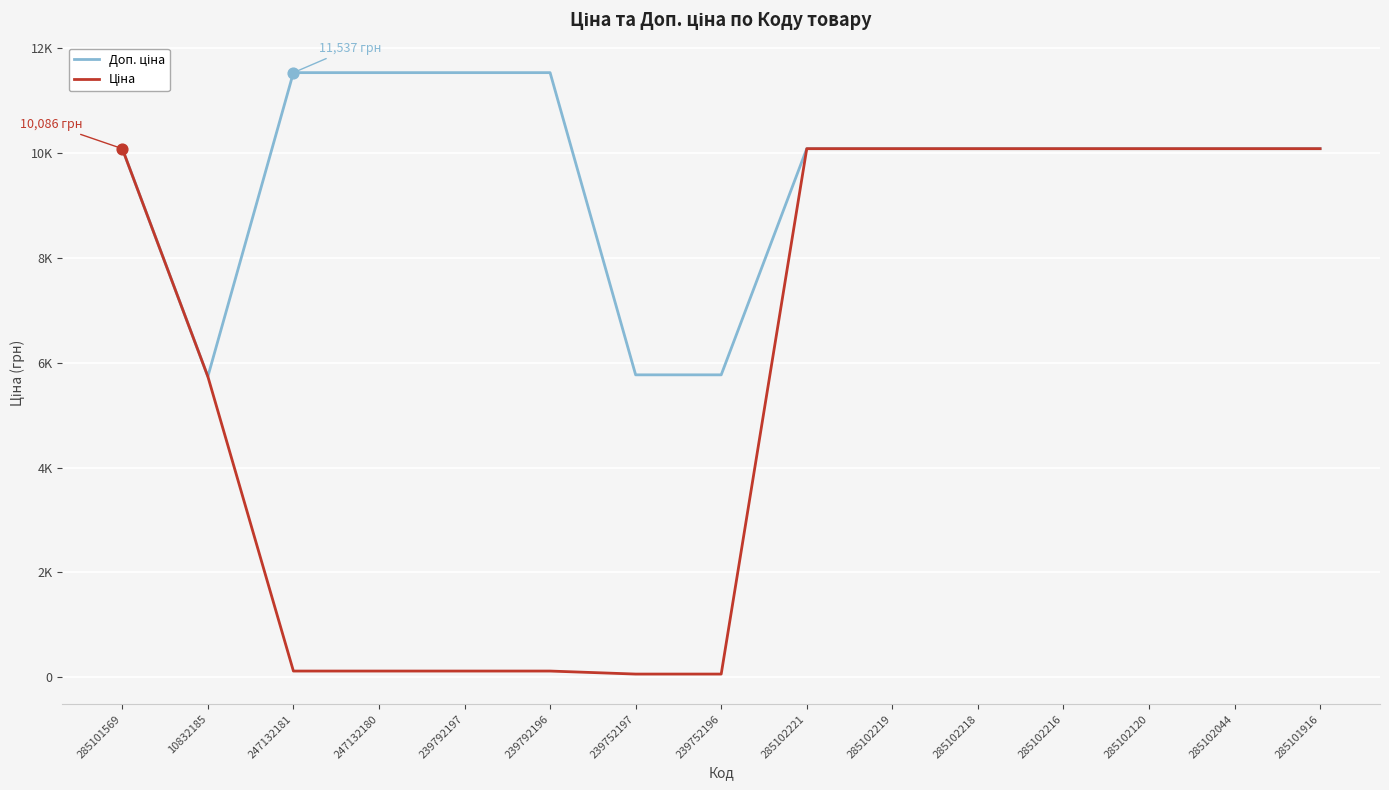

Which series has the largest total across all categories?

Доп. ціна